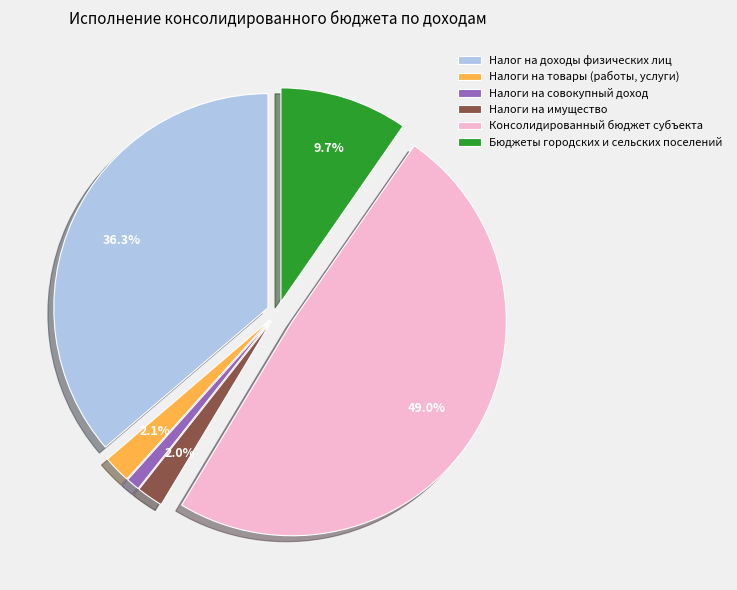

Does Налоги на имущество represent more than half of the total?

No